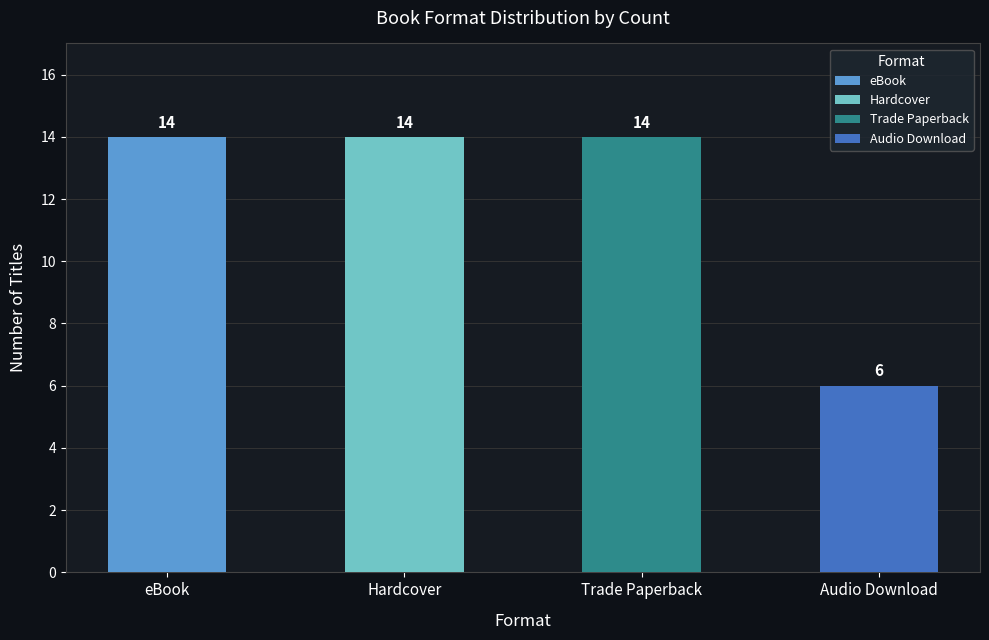

What position from the left is Audio Download?

4